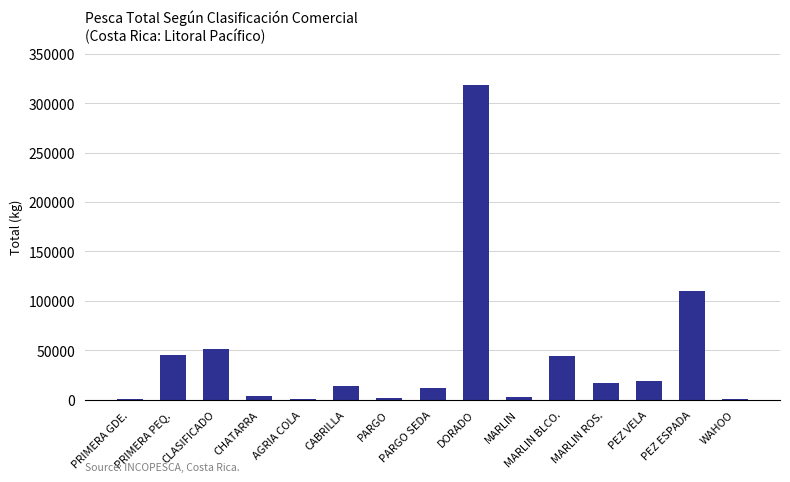

Where is the data nearest to the value 159525?

PEZ ESPADA